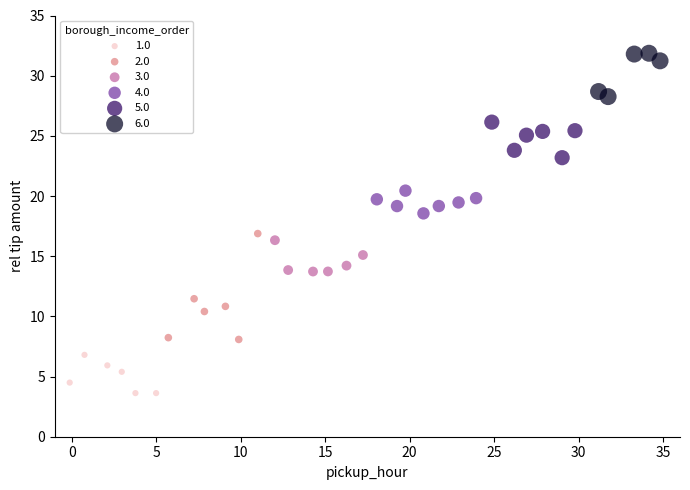

Which series reaches the maximum Y coordinate?

6.0